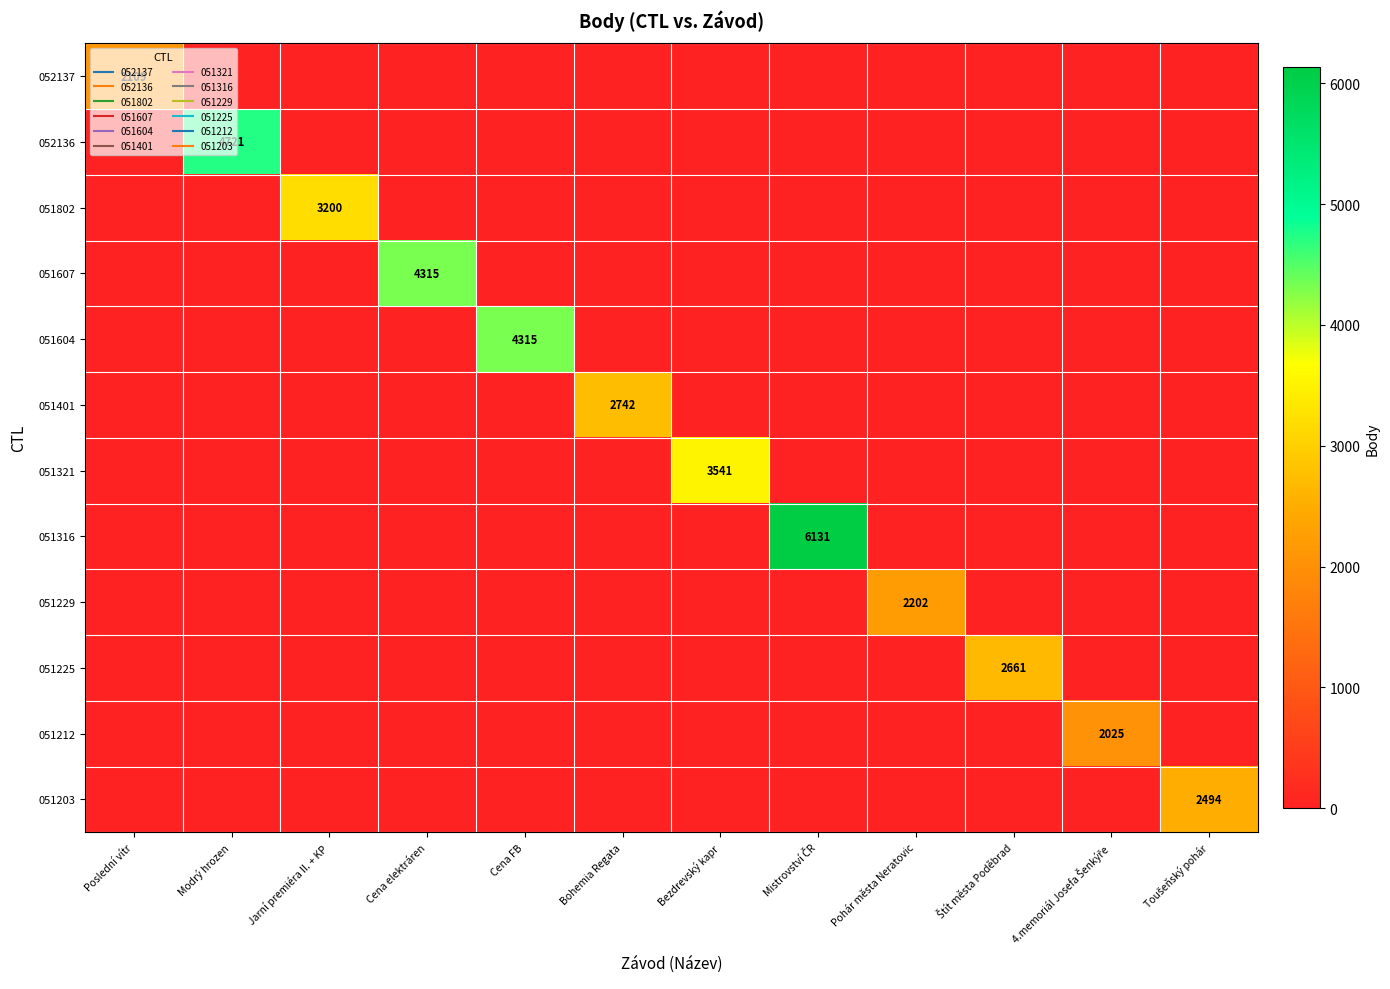

Which series has the largest total across all categories?

051316